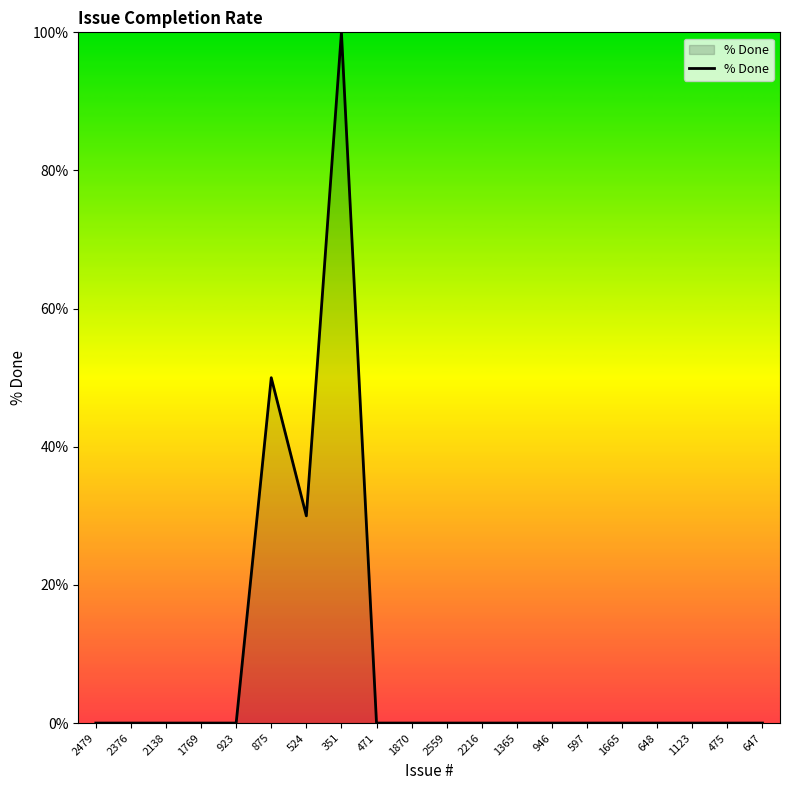

What position from the right is 946?

7